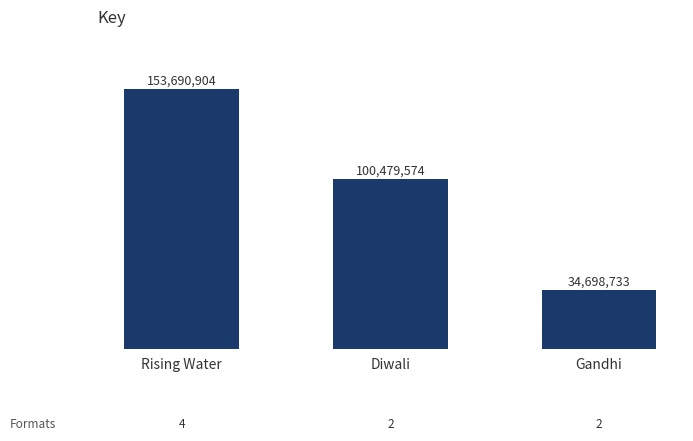

The value at Gandhi is 15306046. True or false?

False